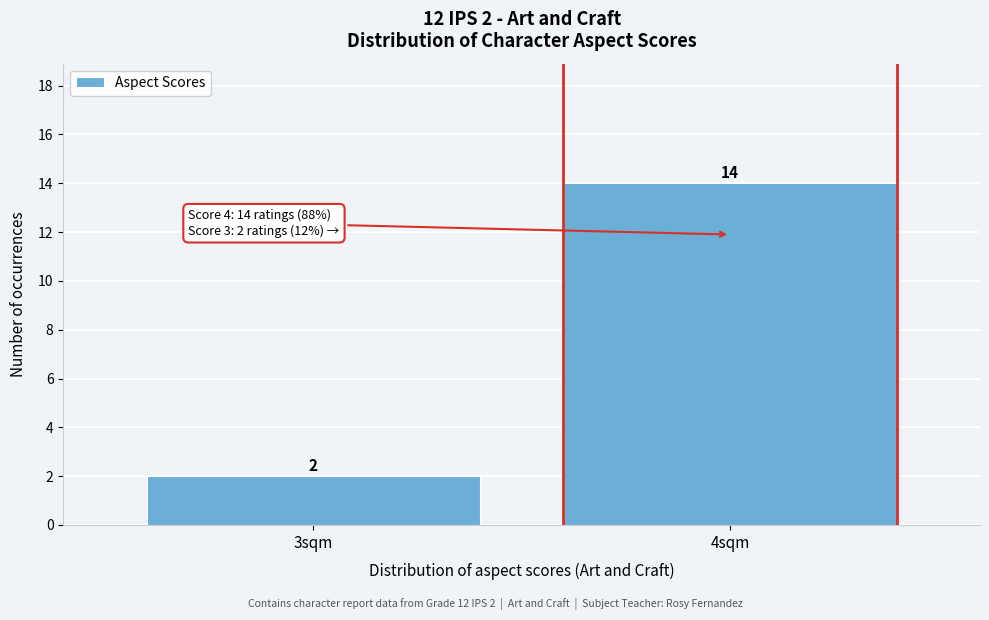

Reading left to right, list all the values displayed in this chart.

2	14